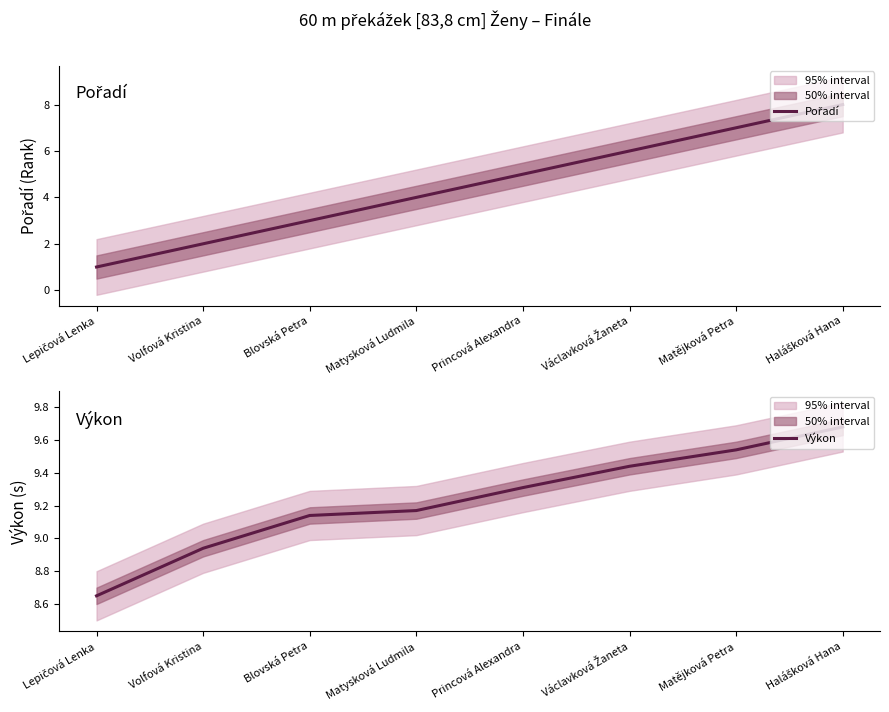

Reading right to left, what are all the values shown in this chart?

Pořadí: 8.0	7.0	6.0	5.0	4.0	3.0	2.0	1.0
Výkon: 9.7	9.5	9.4	9.3	9.2	9.1	8.9	8.7